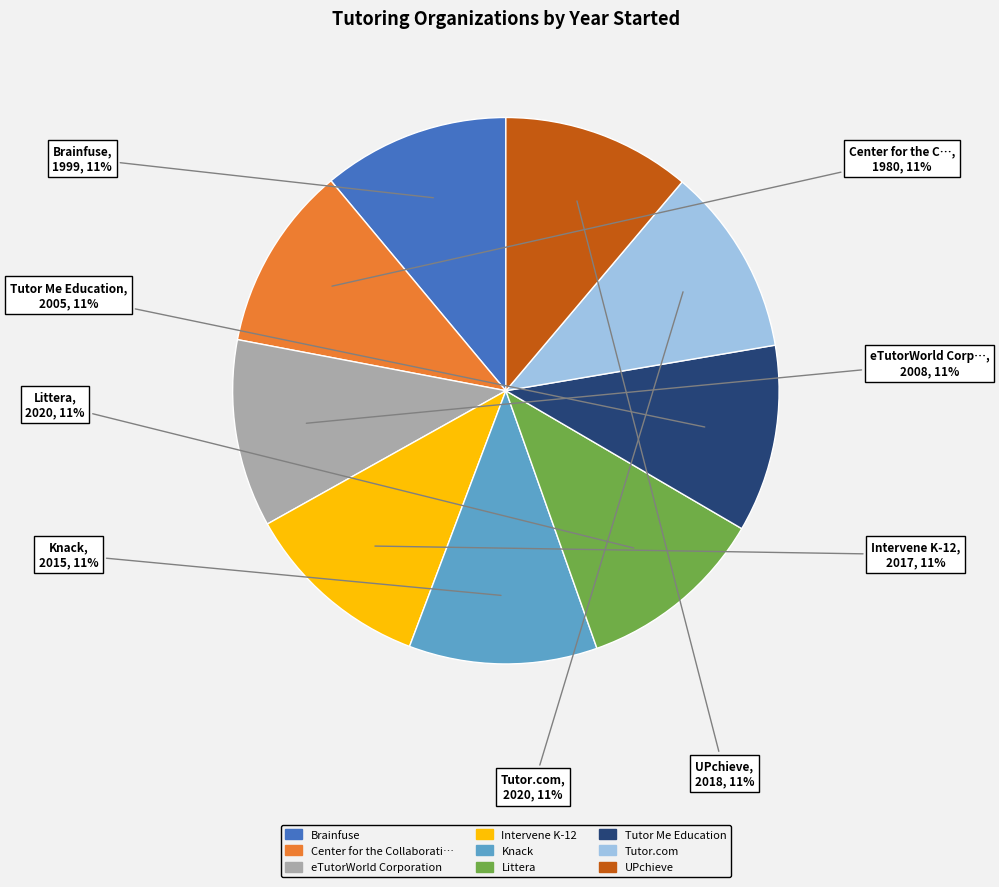

To the nearest percent, what is the average slice percentage?

11%